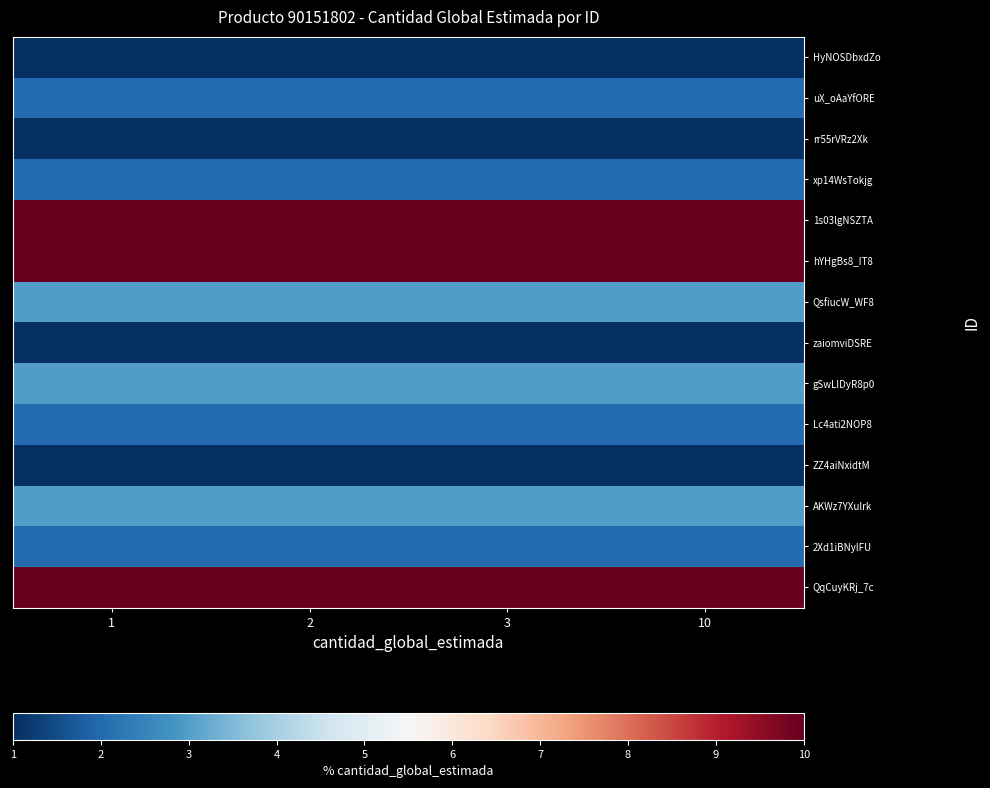

Which has a higher value, 3 or 10?

3